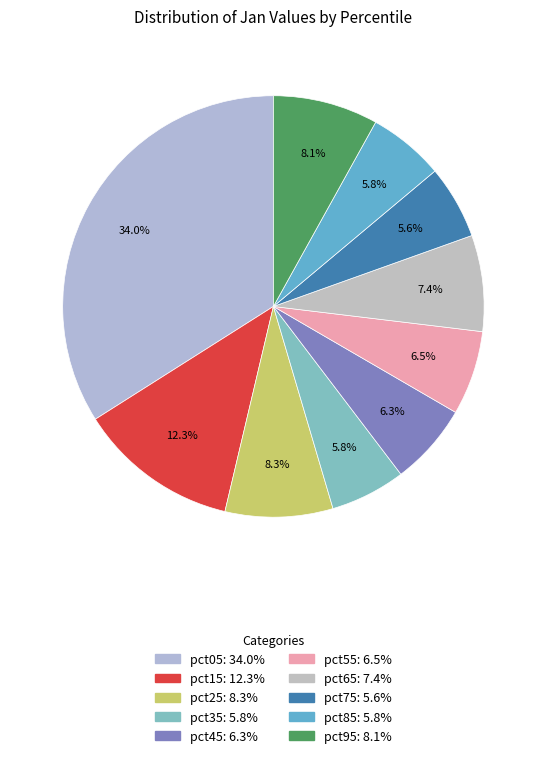

How many slices are in this pie chart?

10